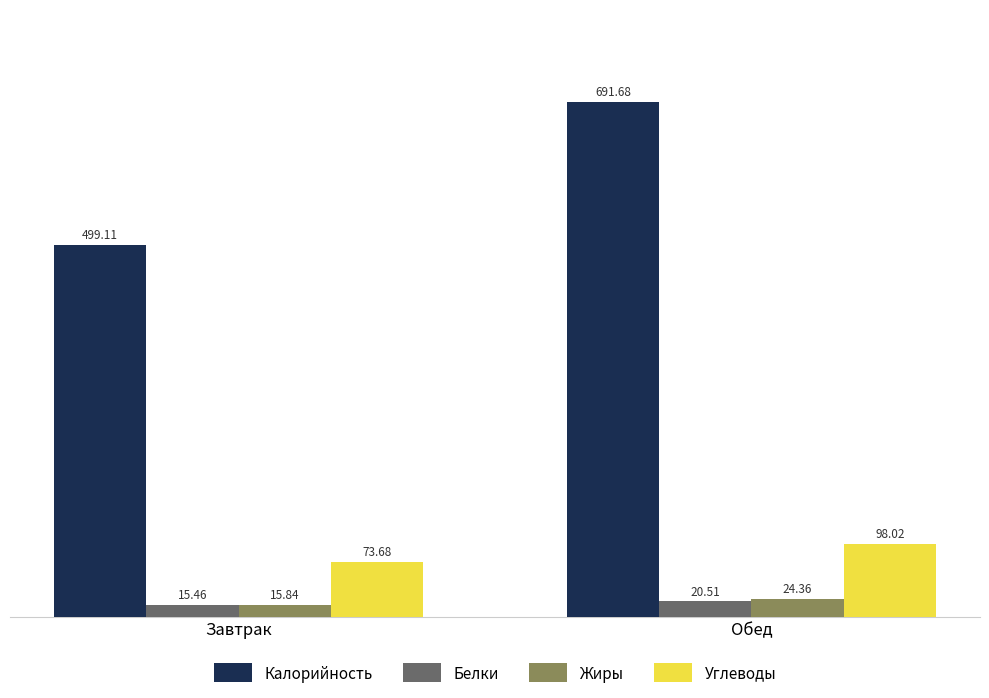

Is it true that Углеводы equals 142.6 at Обед?

False